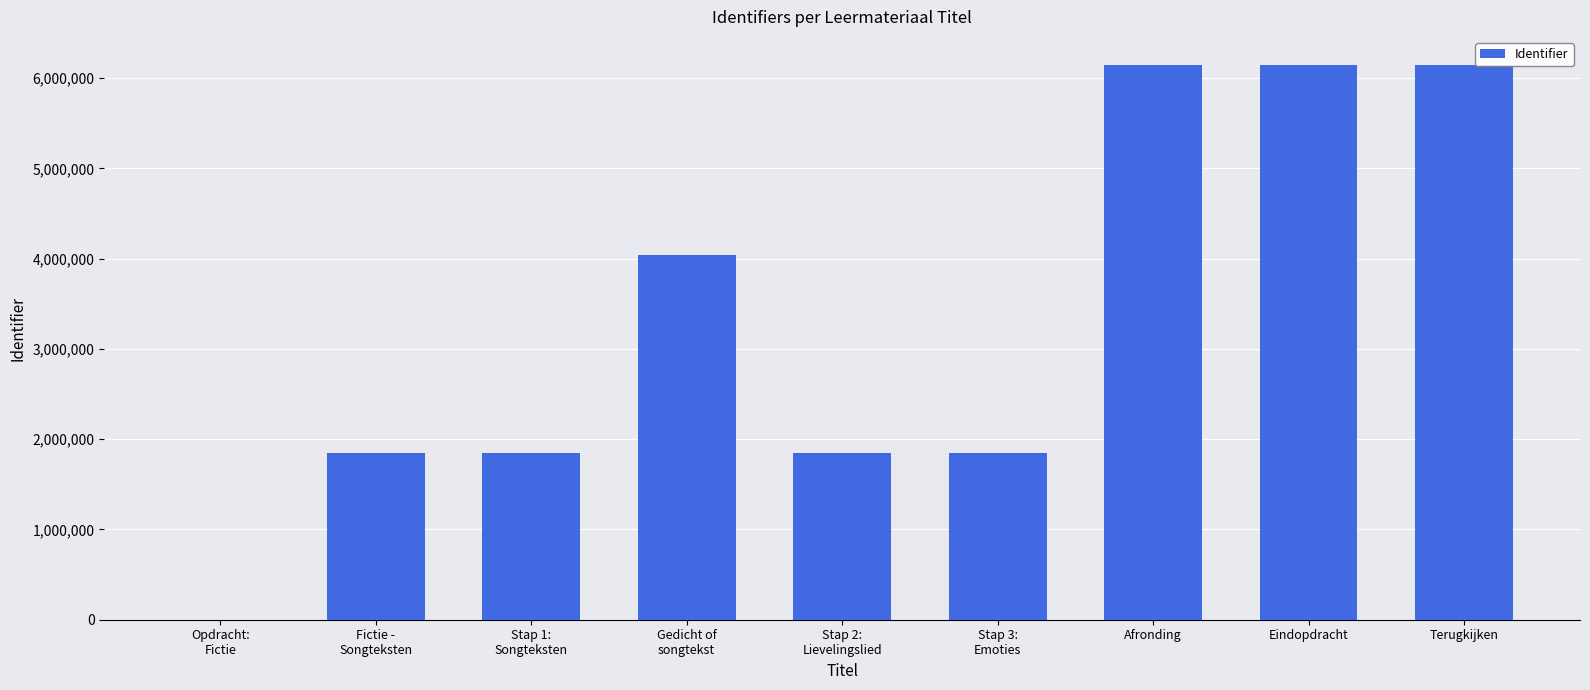

What is the sum of all values?

29885642